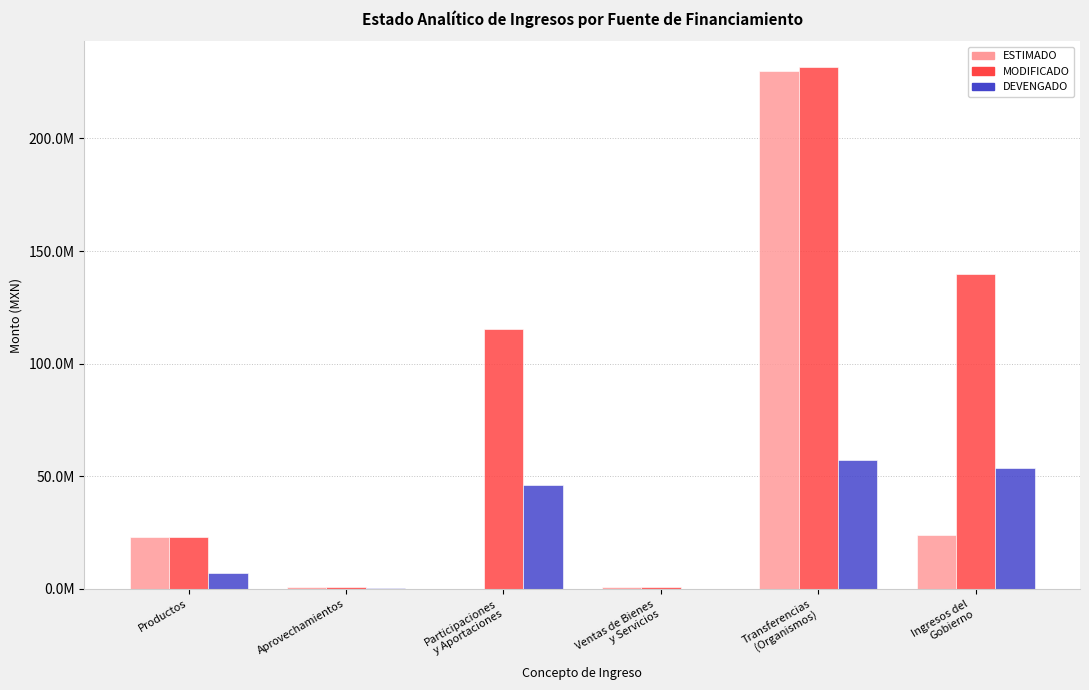

What value does the DEVENGADO series have at Transferencias
(Organismos)?

57212270.9